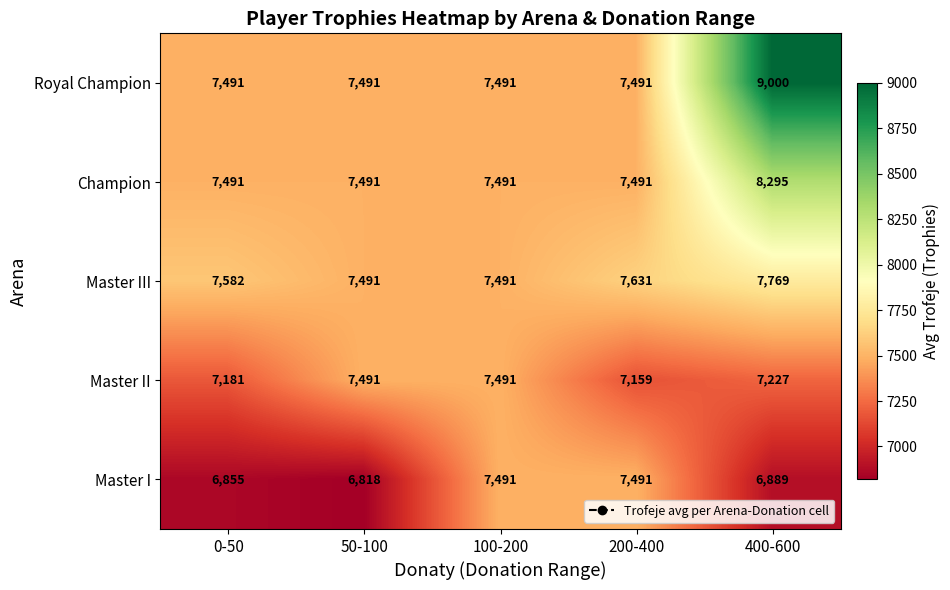

What is the spread (max minus min) of values at 0-50?

727